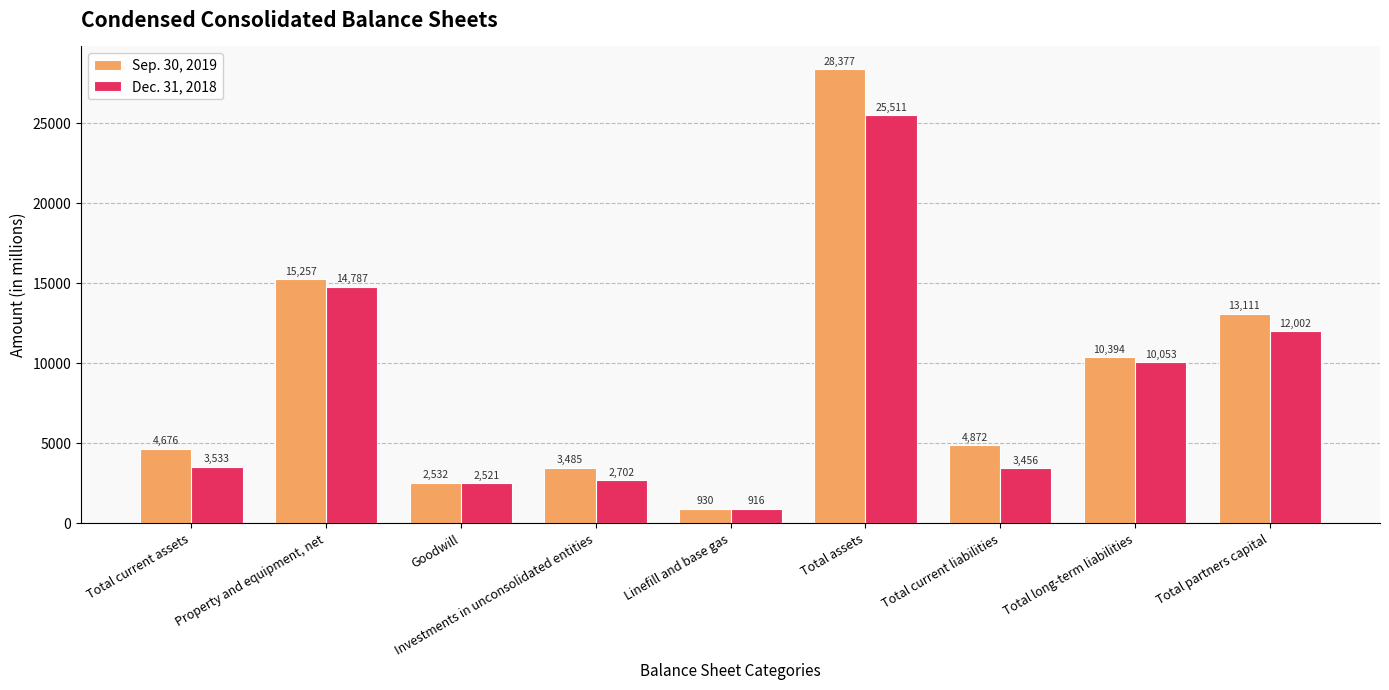

How many categories are shown in the chart?

9